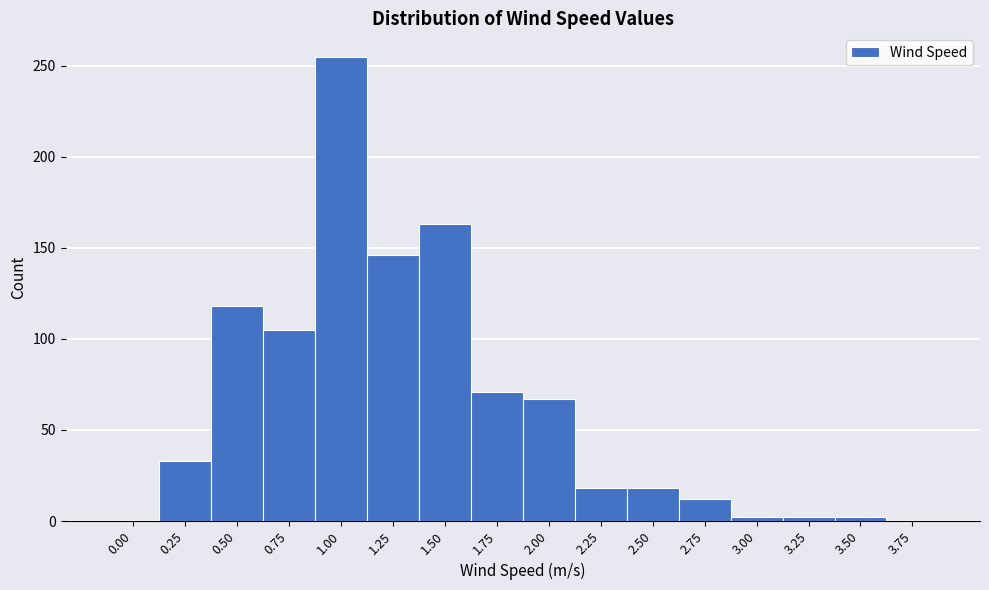

Reading left to right, extract all data points from this chart.

0.00=0	0.25=33	0.50=118	0.75=105	1.00=255	1.25=146	1.50=163	1.75=71	2.00=67	2.25=18	2.50=18	2.75=12	3.00=2	3.25=2	3.50=2	3.75=0